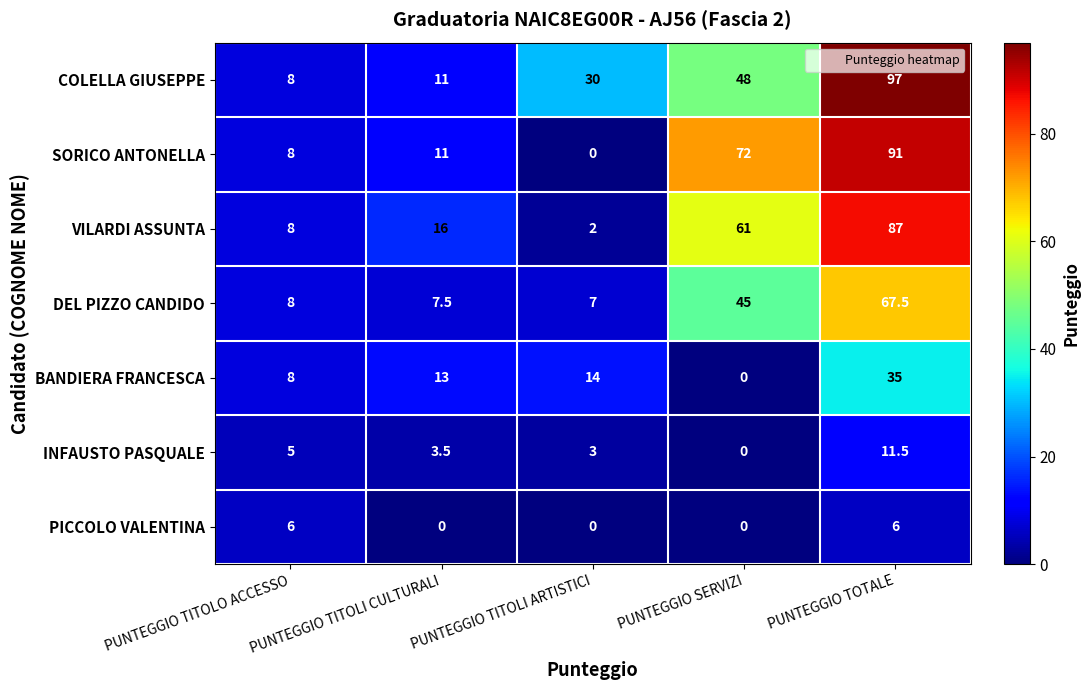

Read the DEL PIZZO CANDIDO value at PUNTEGGIO TITOLI CULTURALI.

7.5